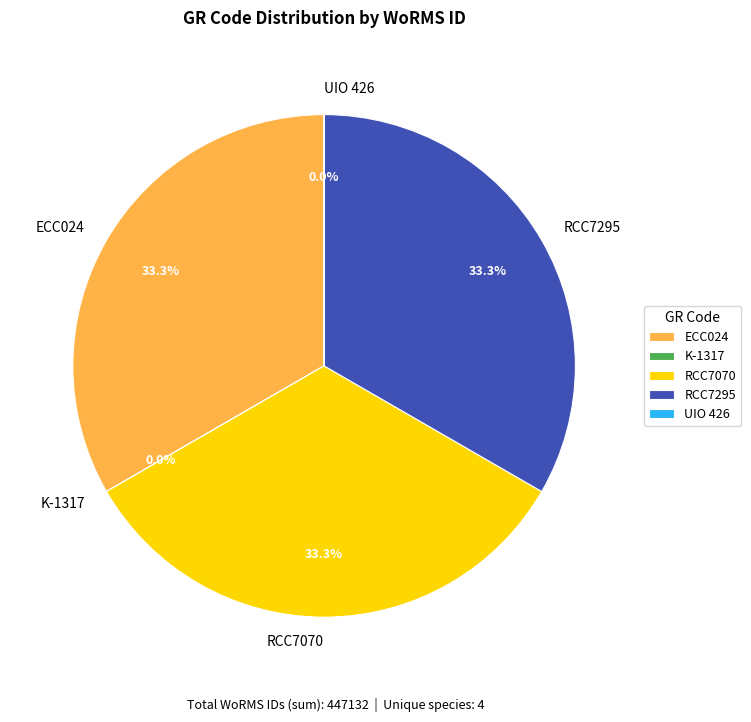

What is the total percentage of RCC7070 and RCC7295?

66.7%